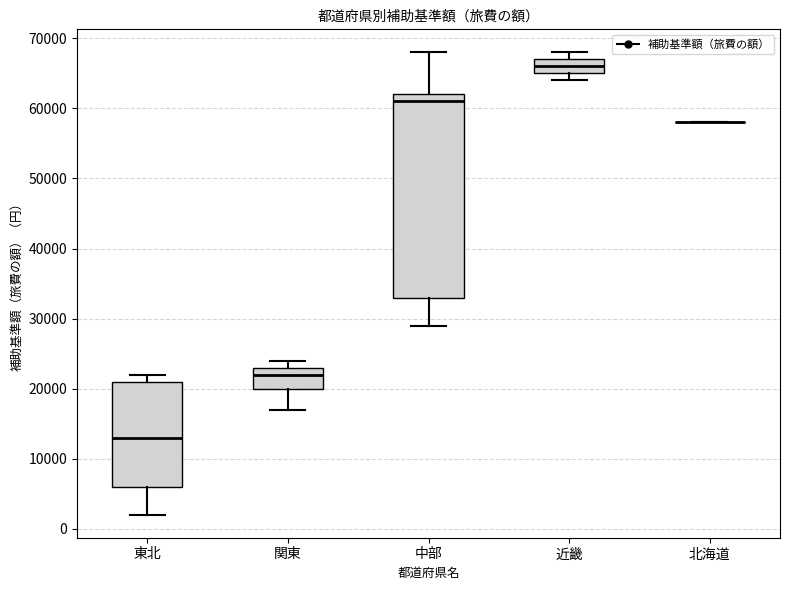

Where does the median line of the box for 関東 sit on the y-axis? The values are not printed on the chart, so give them approximately, as read against the axis.

22000